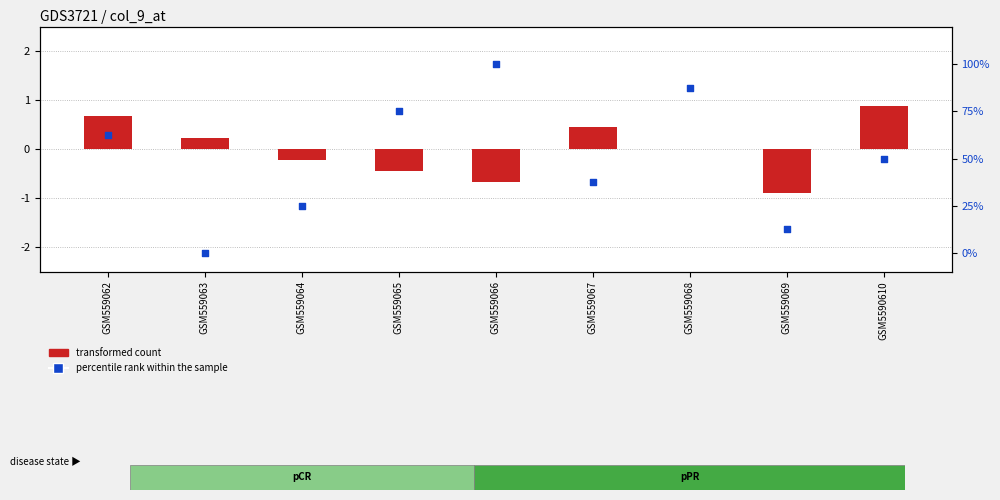

Approximately how many times larger is the value at GSM559068 compared to GSM559067?

2.3